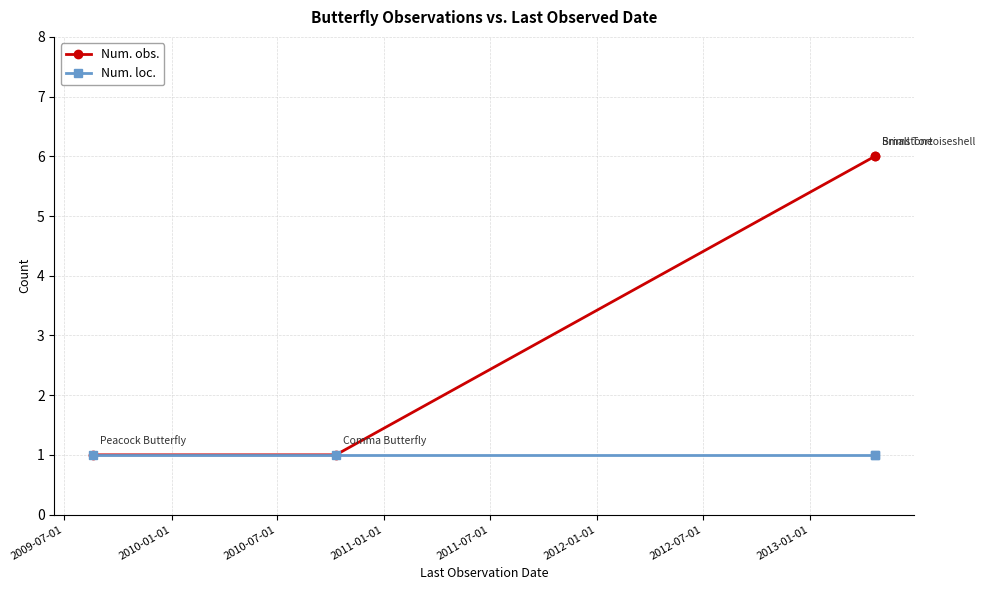

Does the chart have visible grid lines?

Yes